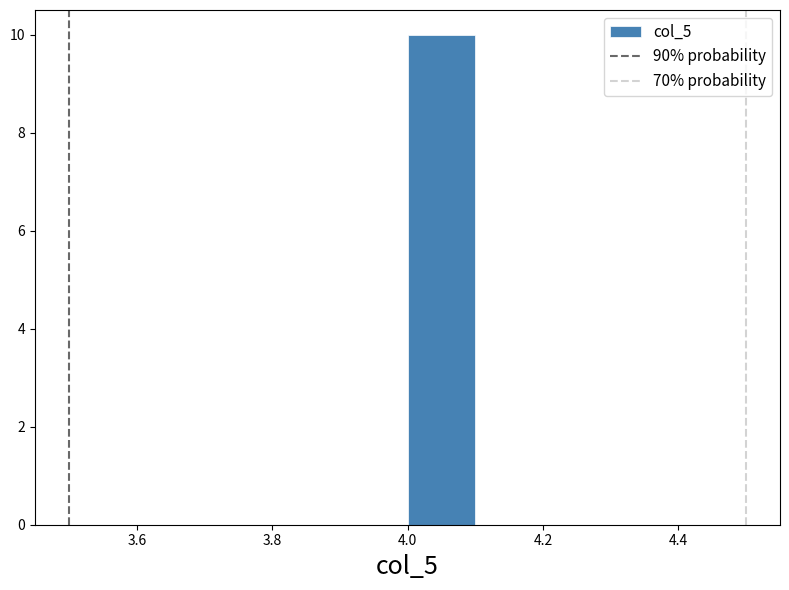

Reading left to right, transcribe this chart: for each bar, give the range it covers on the x-axis and its height. The values are not printed on the chart, so give them approximately, as read against the axis.

3.5 to 3.6: 0
3.6 to 3.7: 0
3.7 to 3.8: 0
3.8 to 3.9: 0
3.9 to 4.0: 0
4.0 to 4.1: 10
4.1 to 4.2: 0
4.2 to 4.3: 0
4.3 to 4.4: 0
4.4 to 4.5: 0